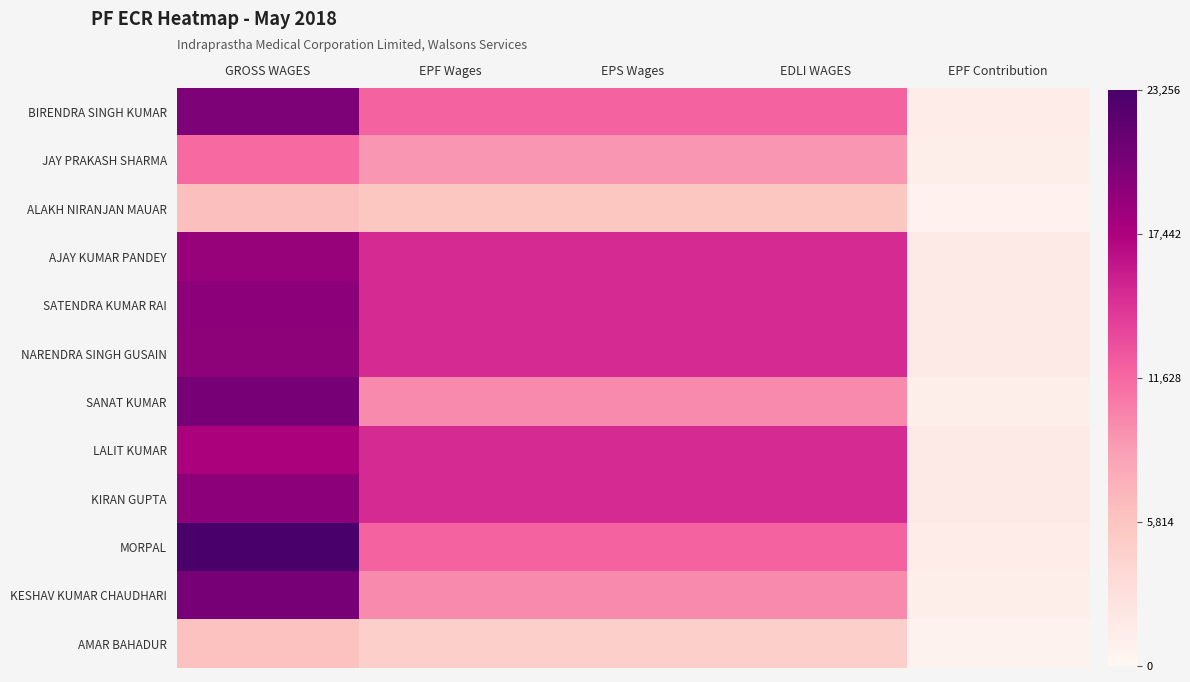

What is the spread (max minus min) of values at EPF Contribution?

1235